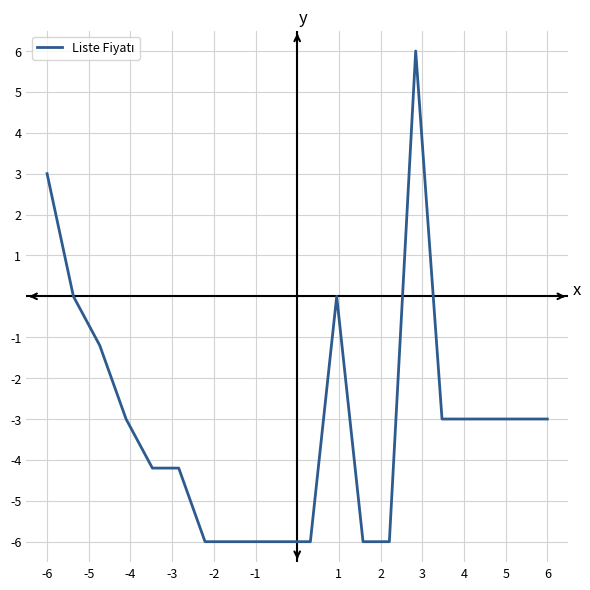

What is the difference between the maximum and minimum values?

12.0